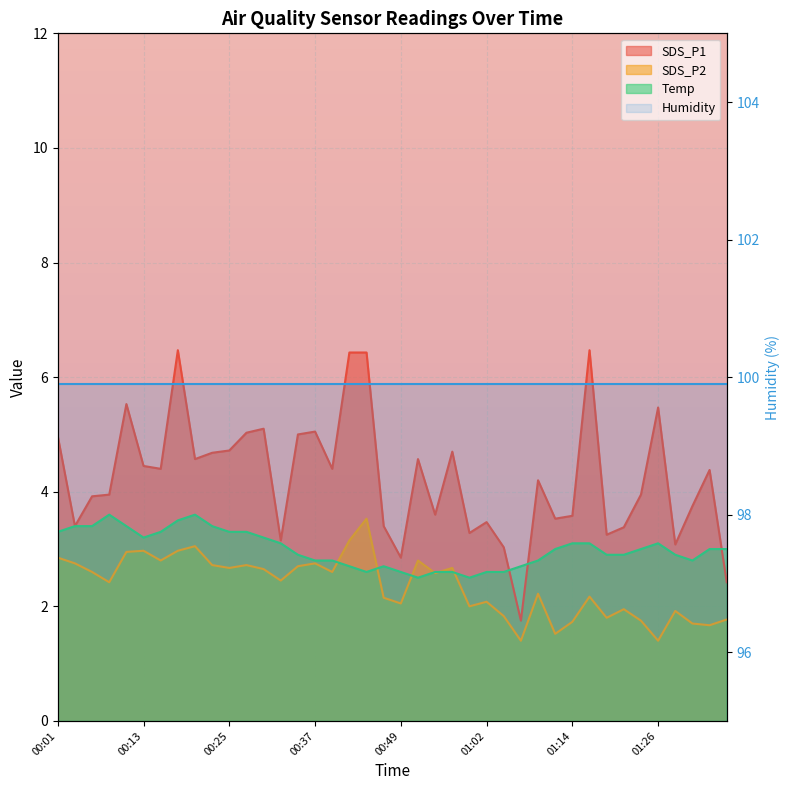

True or false: SDS_P2 and SDS_P1 cross at least once.

False